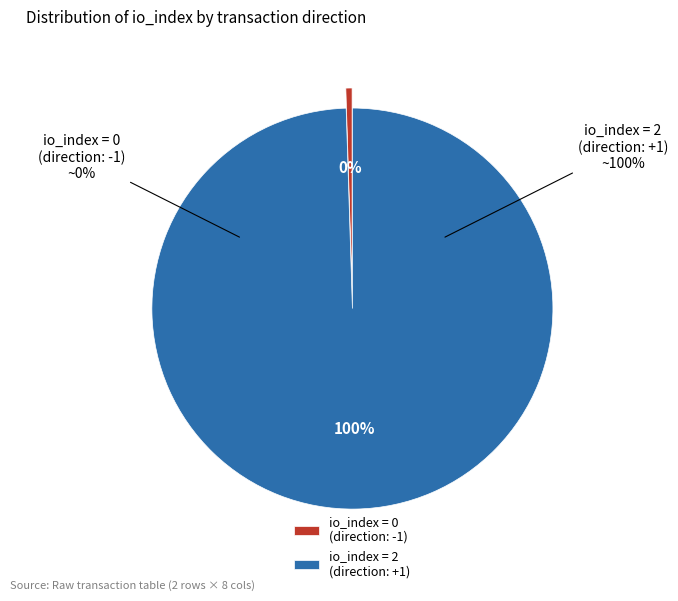

What percentage is NOT represented by direction=-1 (io_index=0)?

100.0%